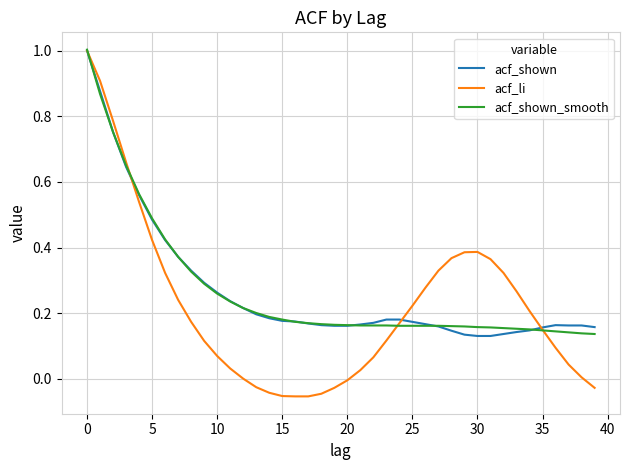

Which series has the largest range (max minus min)?

acf_li